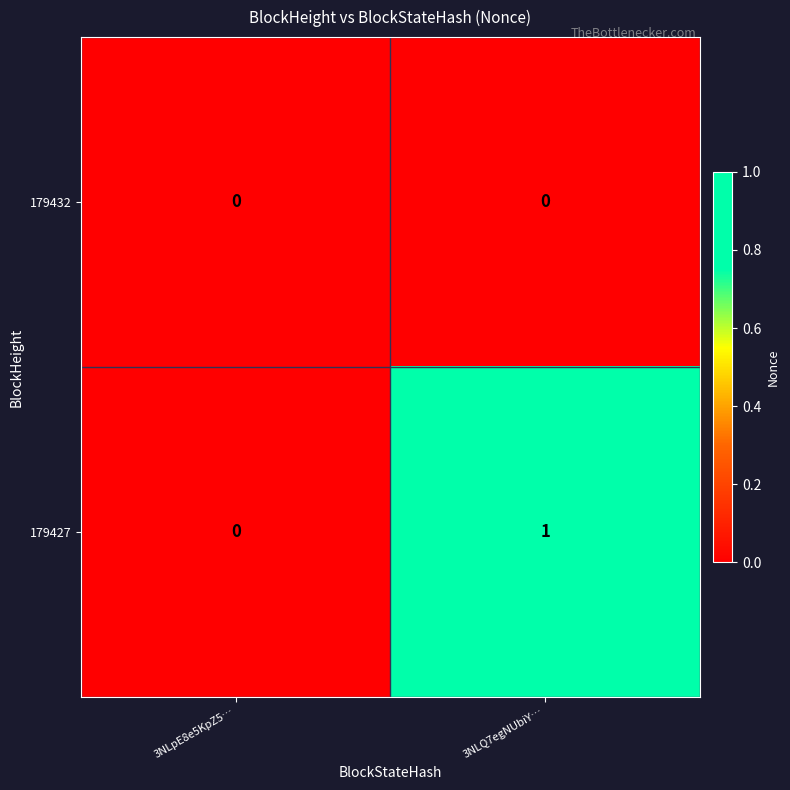

Is it true that 179432 equals 0 at 3NLQ7egNUbiY…?

True